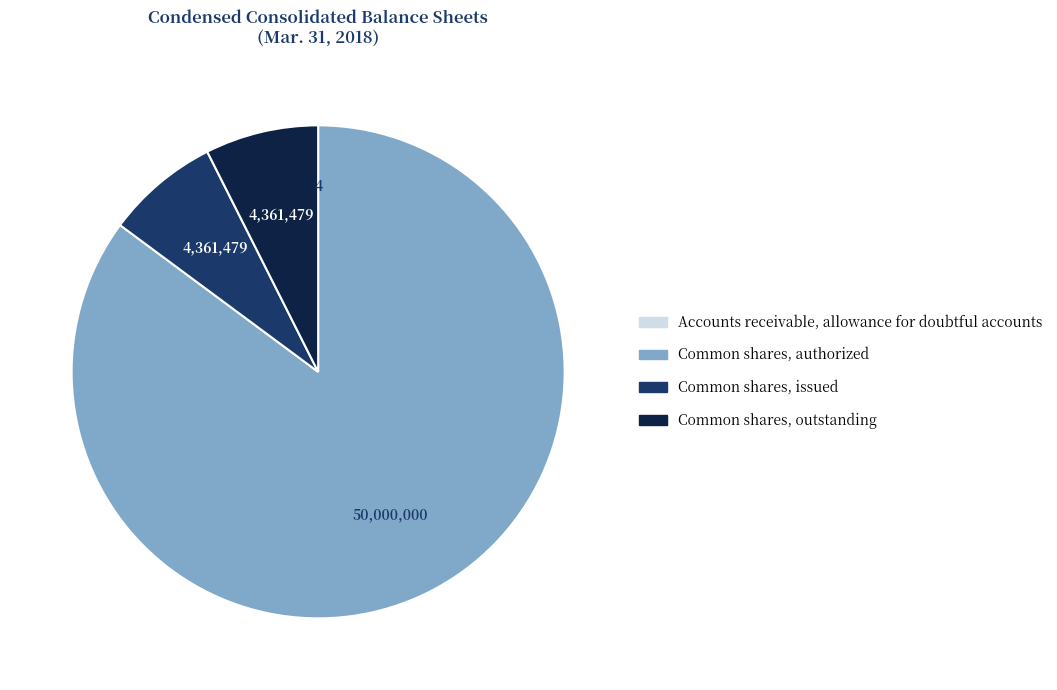

The Common shares, outstanding slice represents 1% of the pie. True or false?

False